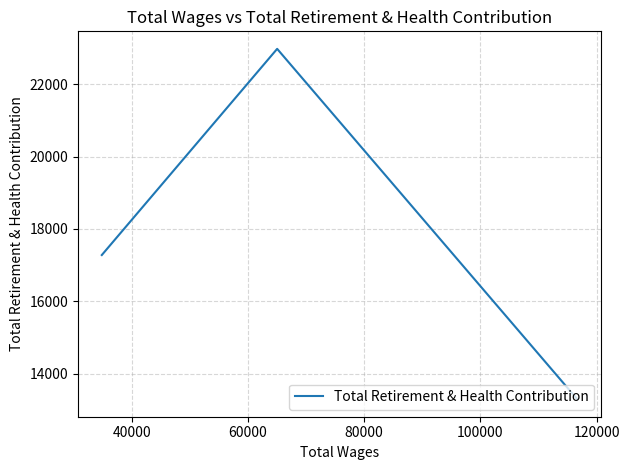

The value at 40000 is 40107. True or false?

False